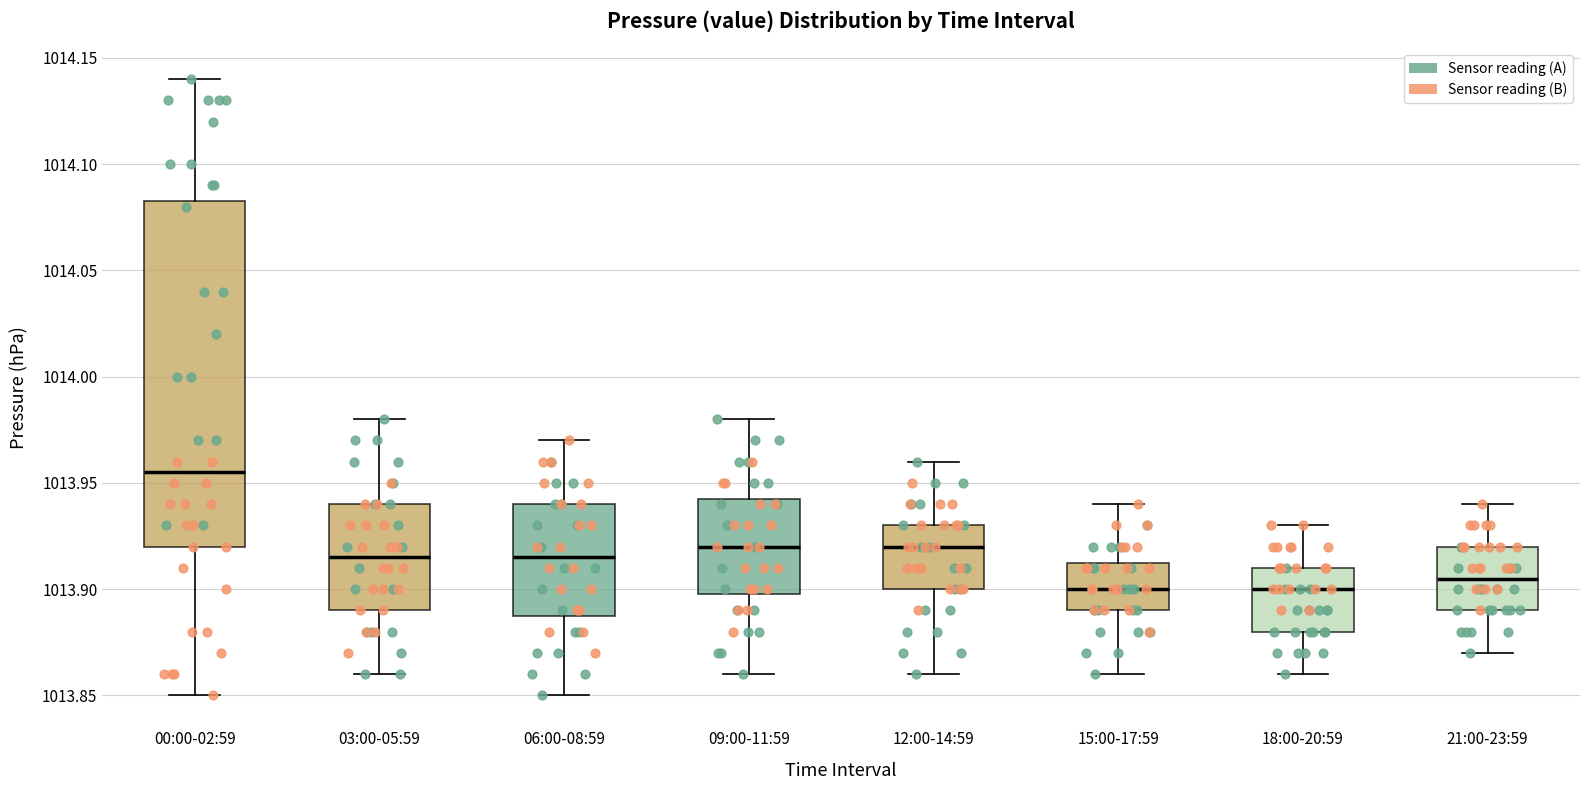

Reading left to right, read every box against the y-axis: the position of its median line, the range the box covers, and the ends of its whiskers. The values are not printed on the chart, so give them approximately, as read against the axis.

00:00-02:59: median 1013.955, box 1013.920 to 1014.085, whiskers 1013.850 to 1014.140
03:00-05:59: median 1013.915, box 1013.890 to 1013.940, whiskers 1013.860 to 1013.980
06:00-08:59: median 1013.915, box 1013.890 to 1013.940, whiskers 1013.850 to 1013.970
09:00-11:59: median 1013.920, box 1013.900 to 1013.945, whiskers 1013.860 to 1013.980
12:00-14:59: median 1013.920, box 1013.900 to 1013.930, whiskers 1013.860 to 1013.960
15:00-17:59: median 1013.900, box 1013.890 to 1013.915, whiskers 1013.860 to 1013.940
18:00-20:59: median 1013.900, box 1013.880 to 1013.910, whiskers 1013.860 to 1013.930
21:00-23:59: median 1013.905, box 1013.890 to 1013.920, whiskers 1013.870 to 1013.940